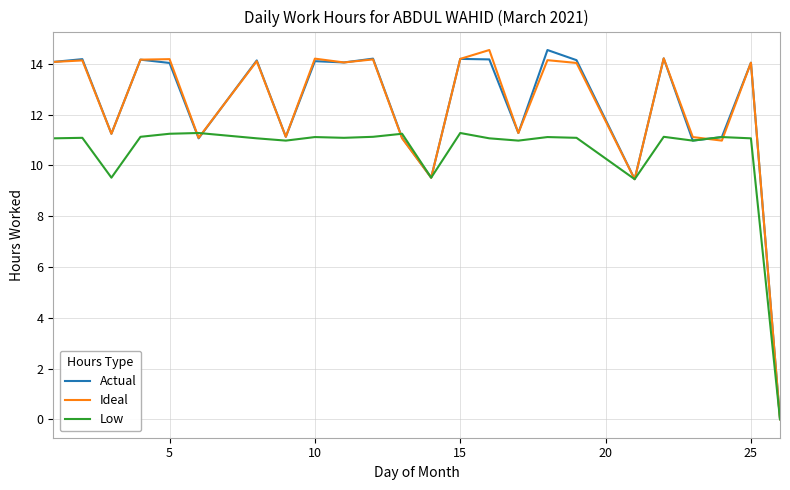

What is the maximum value for Actual?

14.6